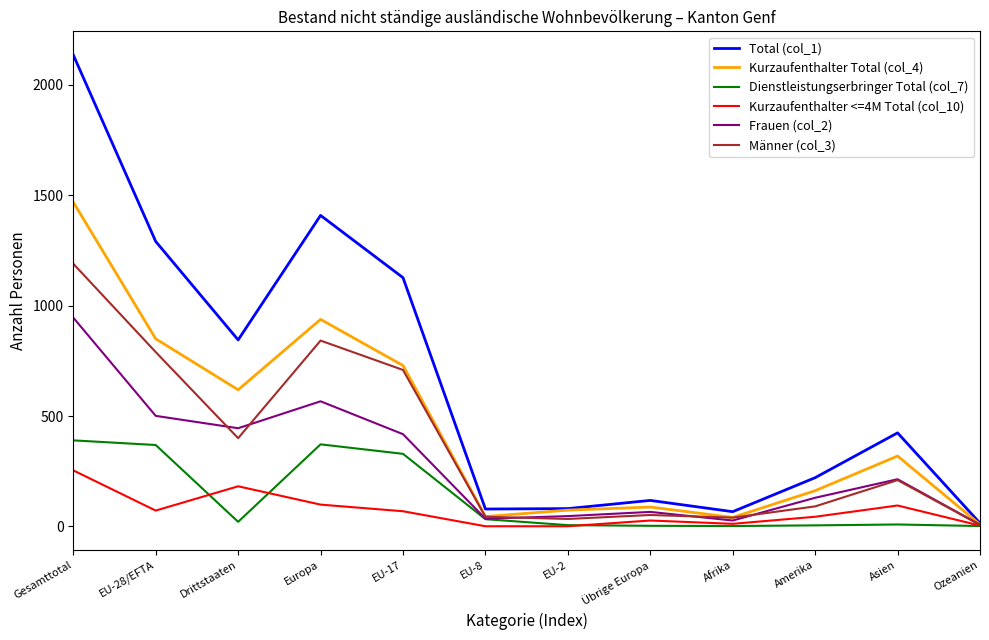

True or false: Frauen (col_2) has a value of 35 at EU-8.

True